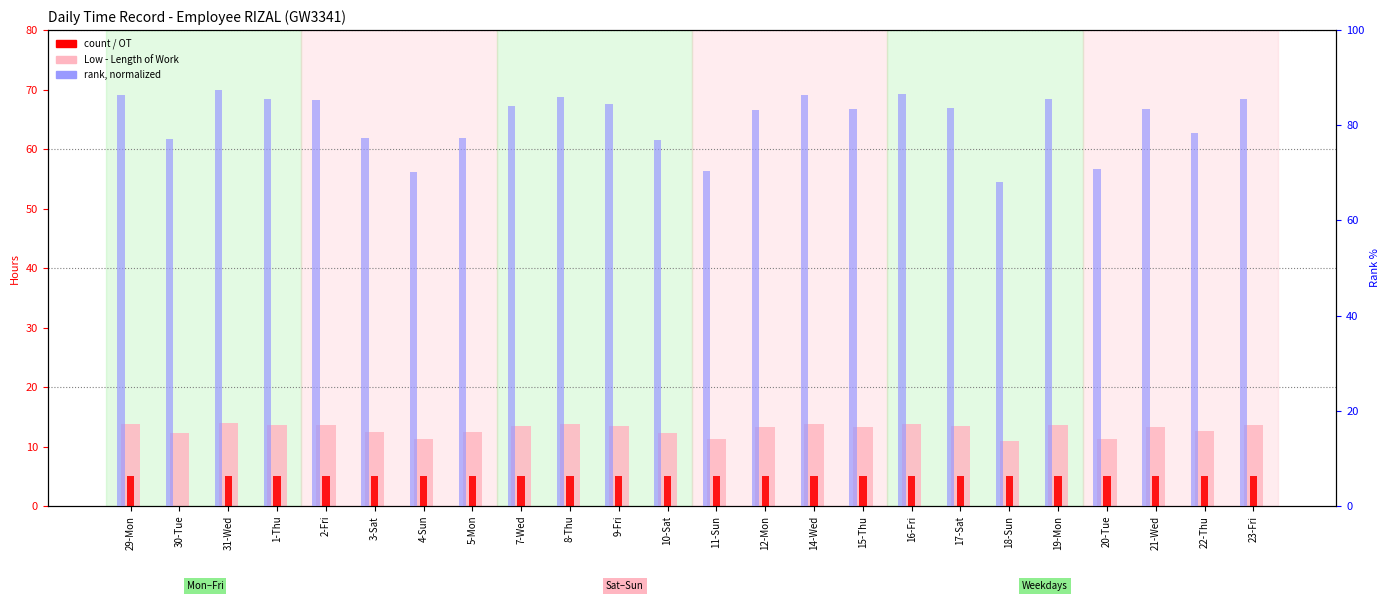

Which series has the largest total across all categories?

rank (normalized)